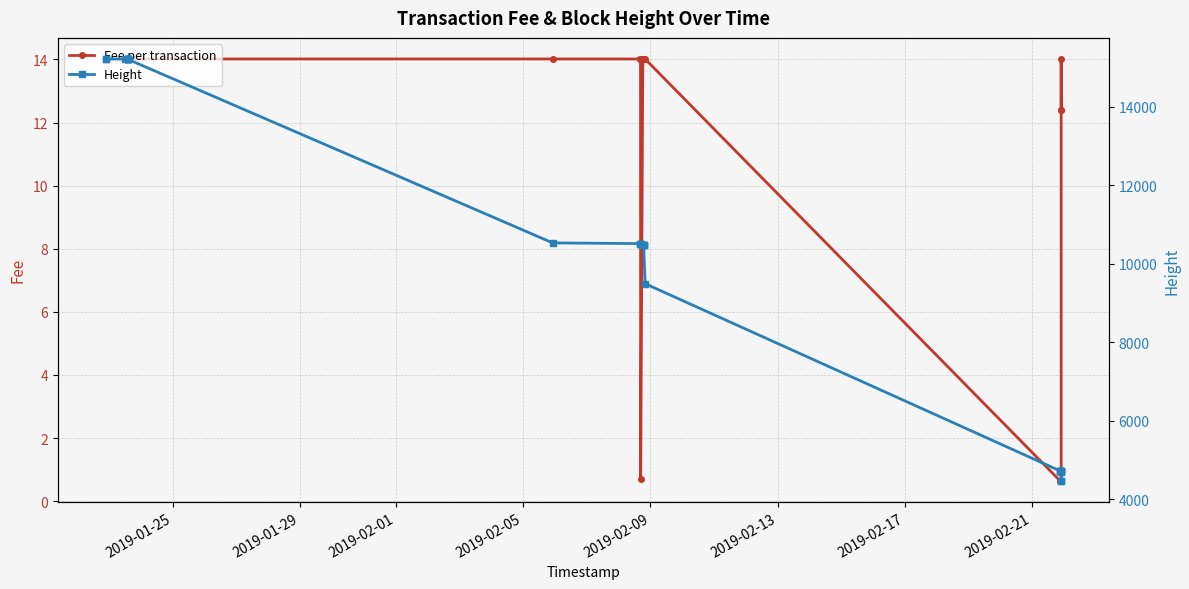

What are all the series names shown in the legend?

Fee per transaction, Height